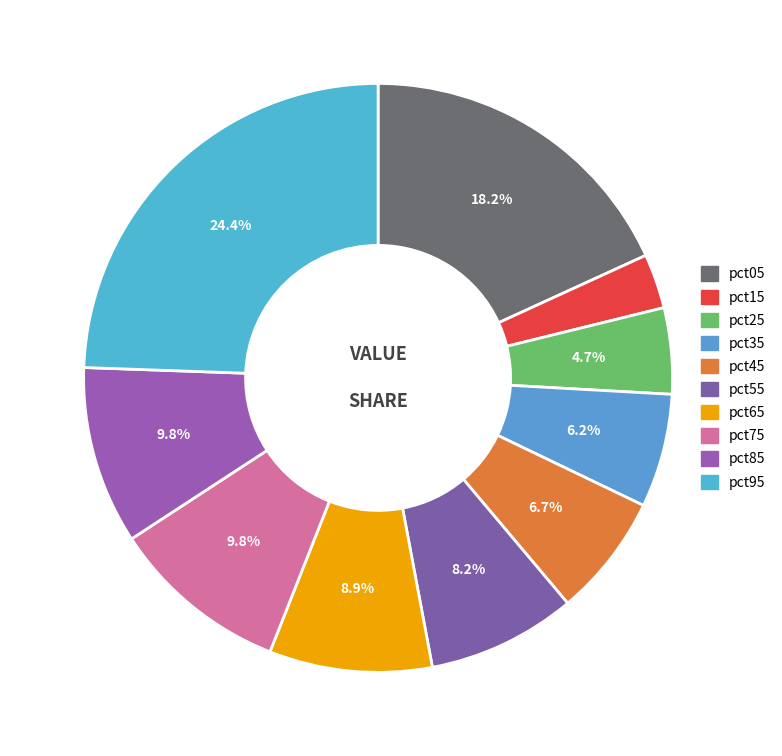

What is the largest slice in the pie chart?

pct95